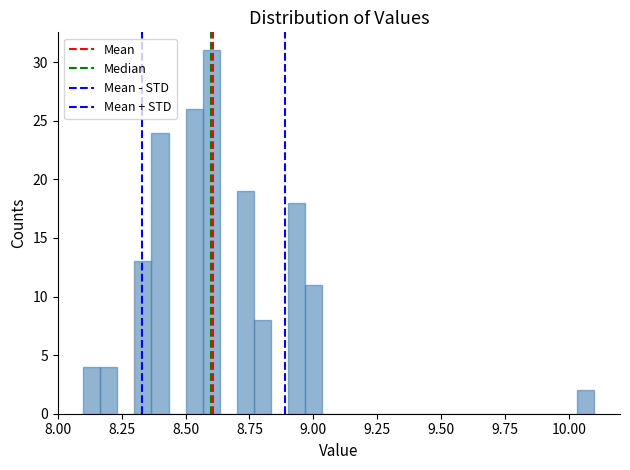

Read against the x-axis, roughly where is the centre of the tallest bar?

8.60